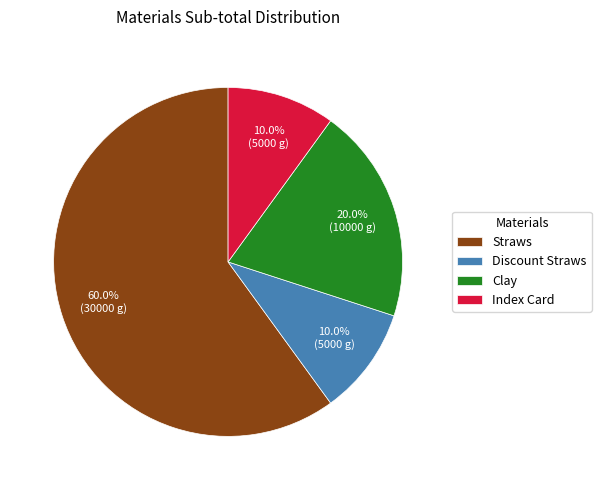

How many slices are in this pie chart?

4